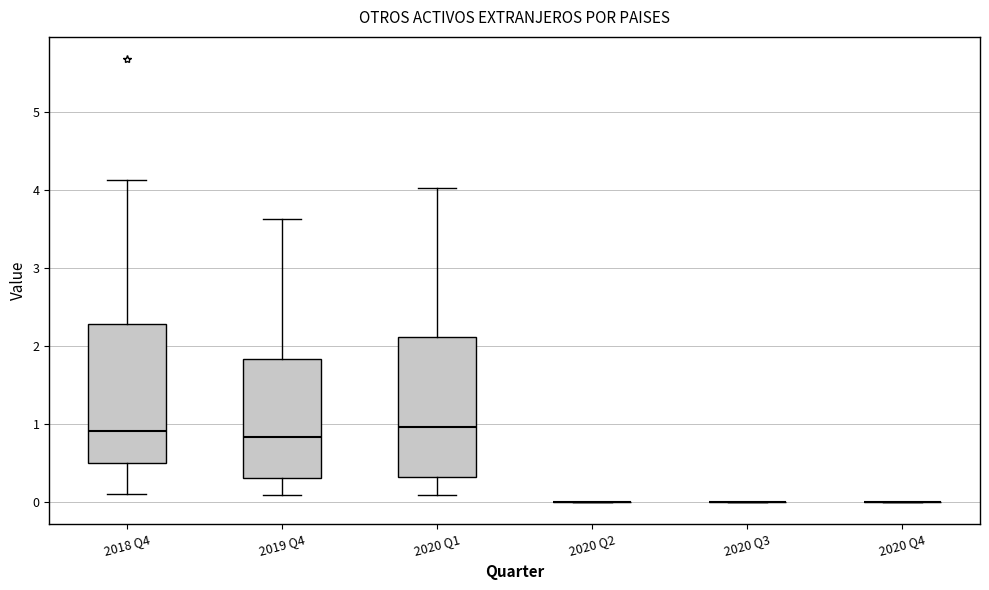

Reading left to right, read every box against the y-axis: the position of its median line, the range the box covers, and the ends of its whiskers. The values are not printed on the chart, so give them approximately, as read against the axis.

2018 Q4: median 0.9, box 0.5 to 2.3, whiskers 0.1 to 4.1
2019 Q4: median 0.8, box 0.3 to 1.8, whiskers 0.1 to 3.6
2020 Q1: median 1.0, box 0.3 to 2.1, whiskers 0.1 to 4.0
2020 Q2: box collapsed to a line at 0.0, whiskers 0.0 to 0.0
2020 Q3: box collapsed to a line at 0.0, whiskers 0.0 to 0.0
2020 Q4: box collapsed to a line at 0.0, whiskers 0.0 to 0.0